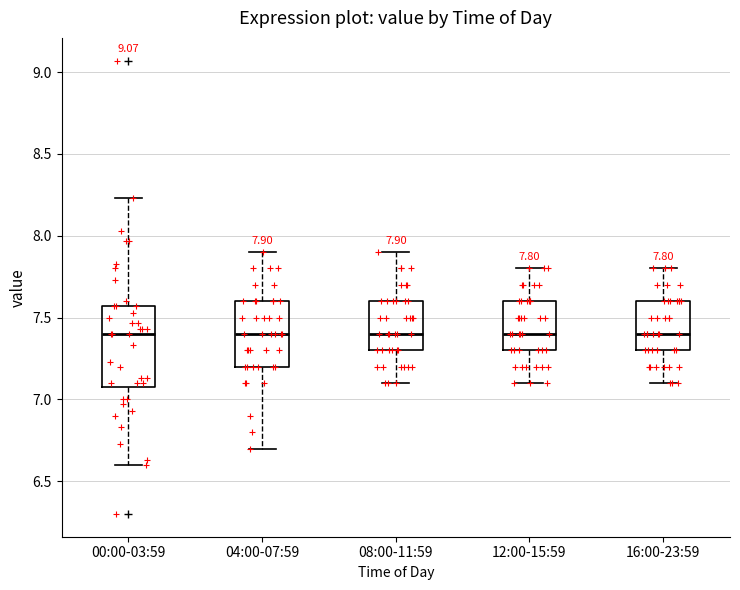

Comparing the boxes themselves (not the whiskers), which one is the tallest?

00:00-03:59